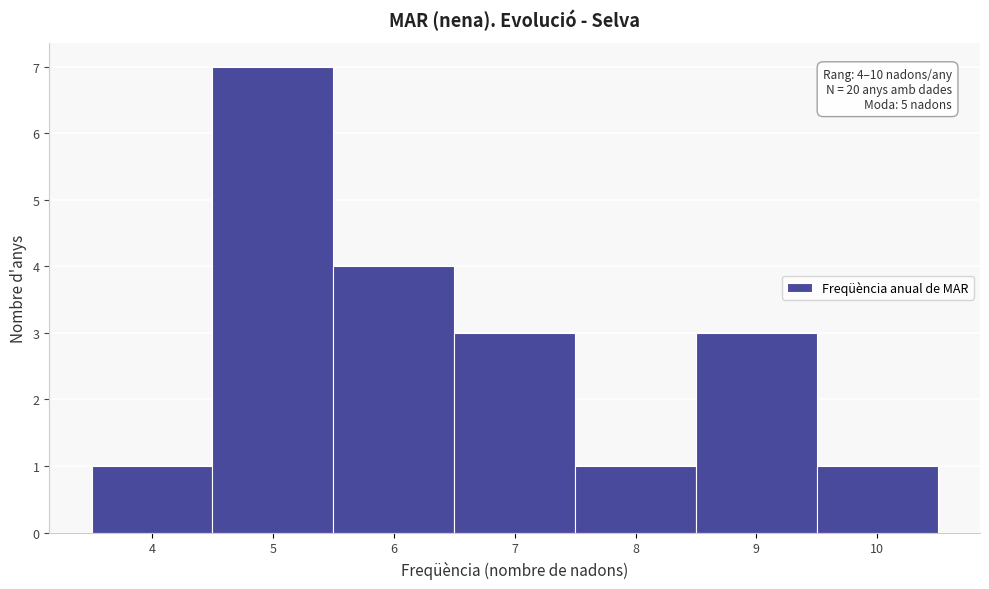

Which range on the x-axis has the tallest bar?

4.5 to 5.5